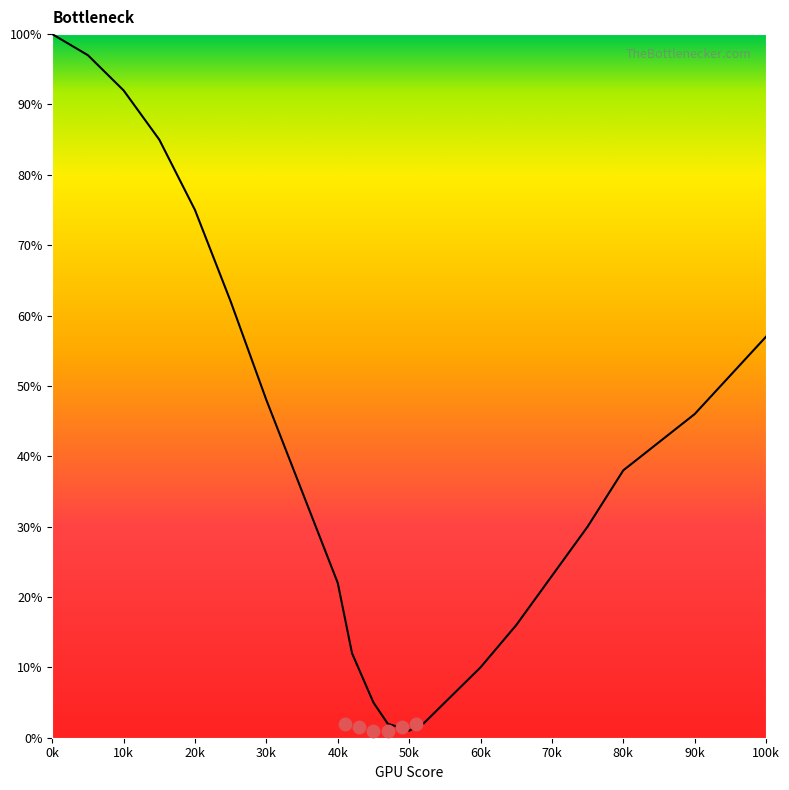

What is the change in value from 55 to 70?

+18